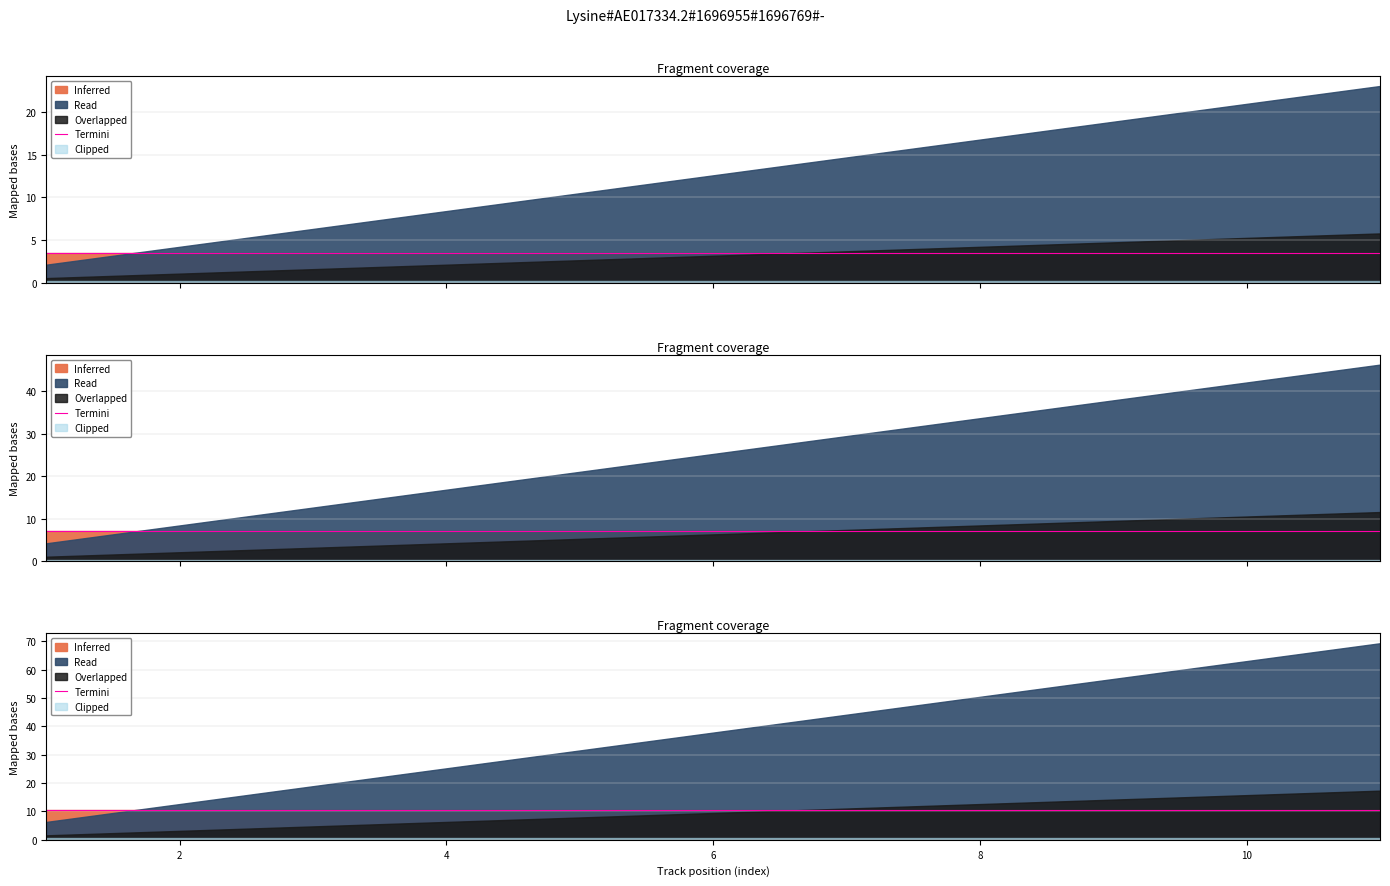

List the labels in order of value, largest first.

11, 10, 9, 8, 7, 6, 5, 4, 3, 2, 1